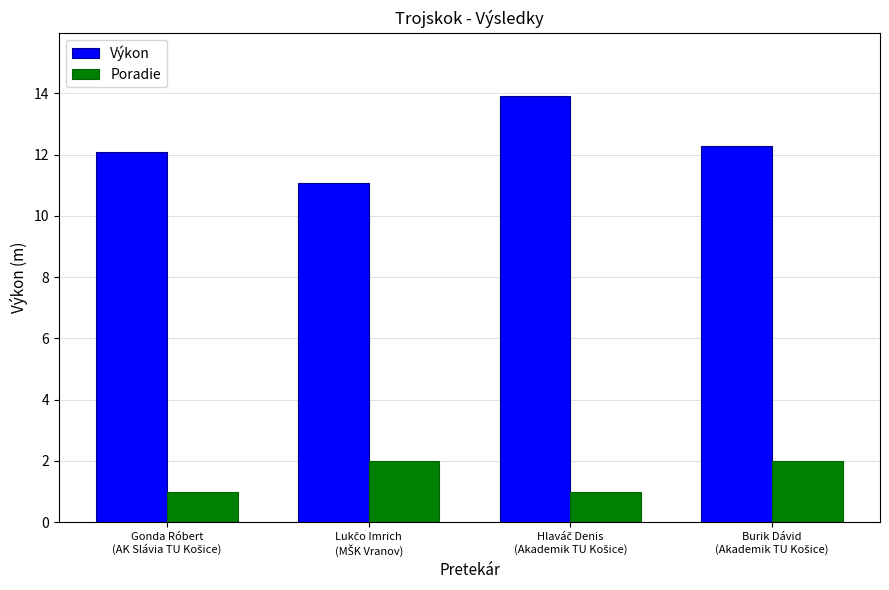

Which series has the largest range (max minus min)?

Výkon